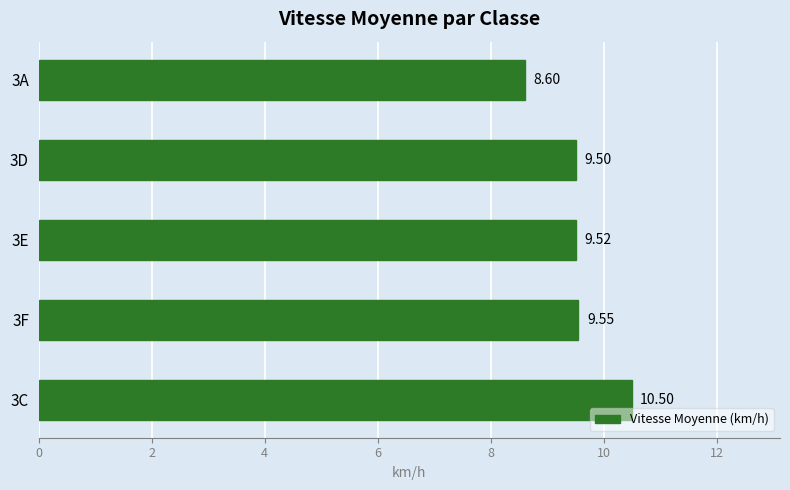

Are the bars horizontal?

Yes